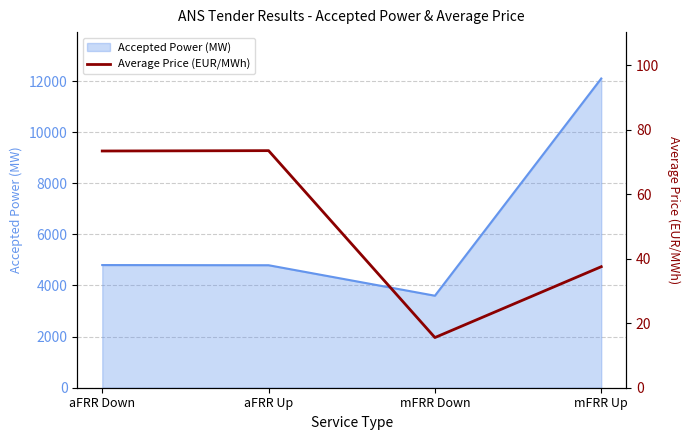

At which label is the value closest to 44?

mFRR Up